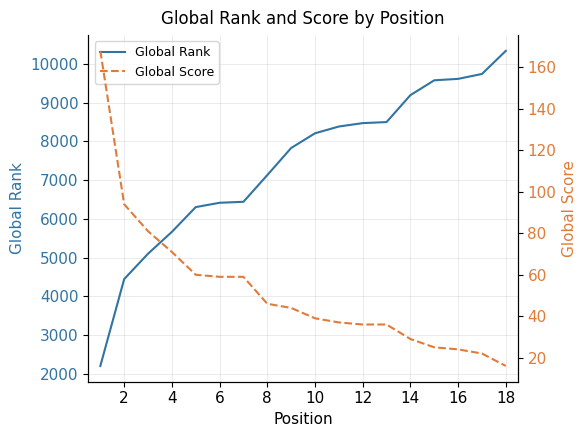

What is the highest value of the Global Rank series?

10343